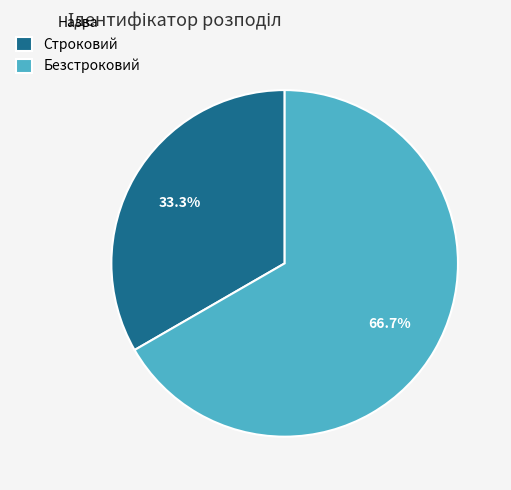

Approximately how many times larger is the value at Безстроковий compared to Строковий?

2.0